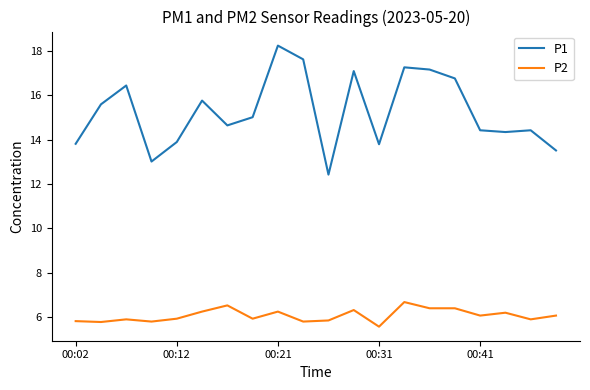

What is the minimum value for P2?

5.6